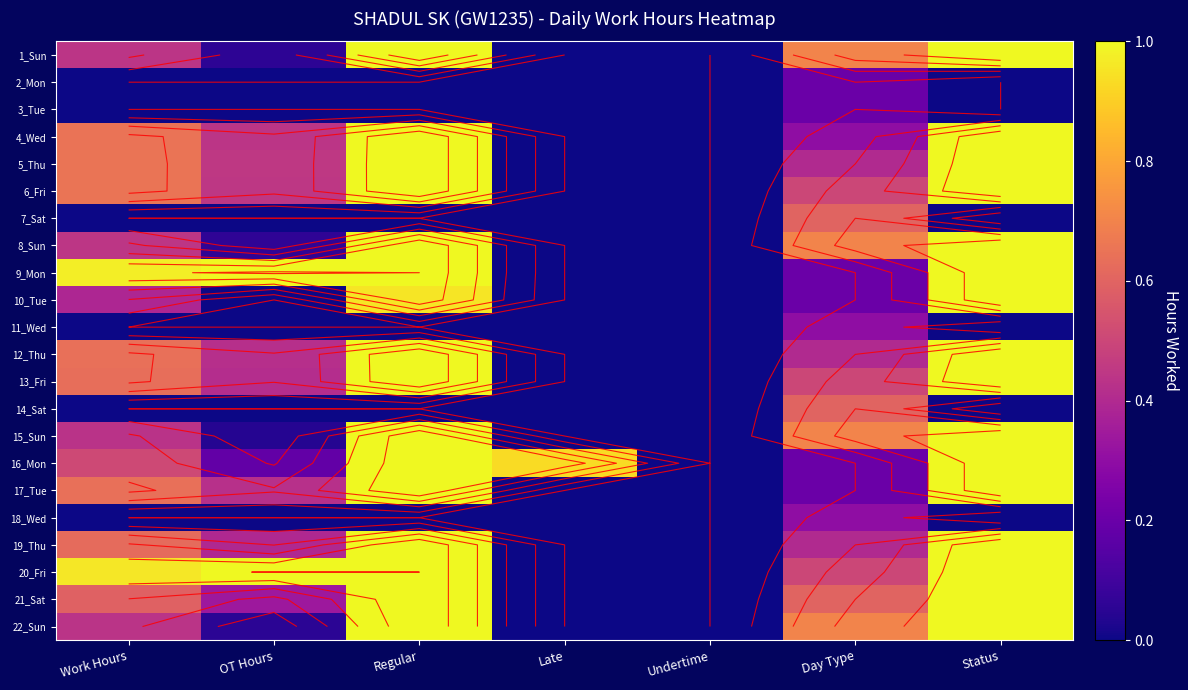

True or false: 7_Sat has a value of 1.0 at Day Type.

False